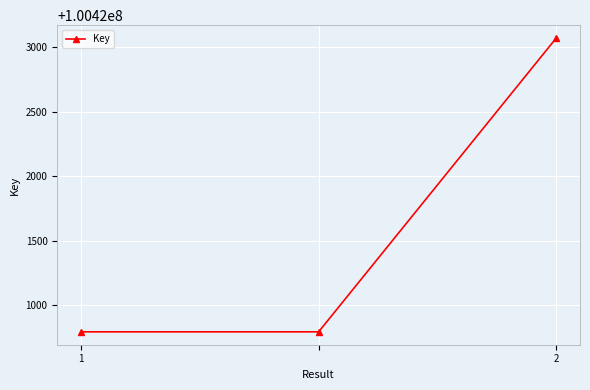

What is the minimum value shown in the chart?

100420792